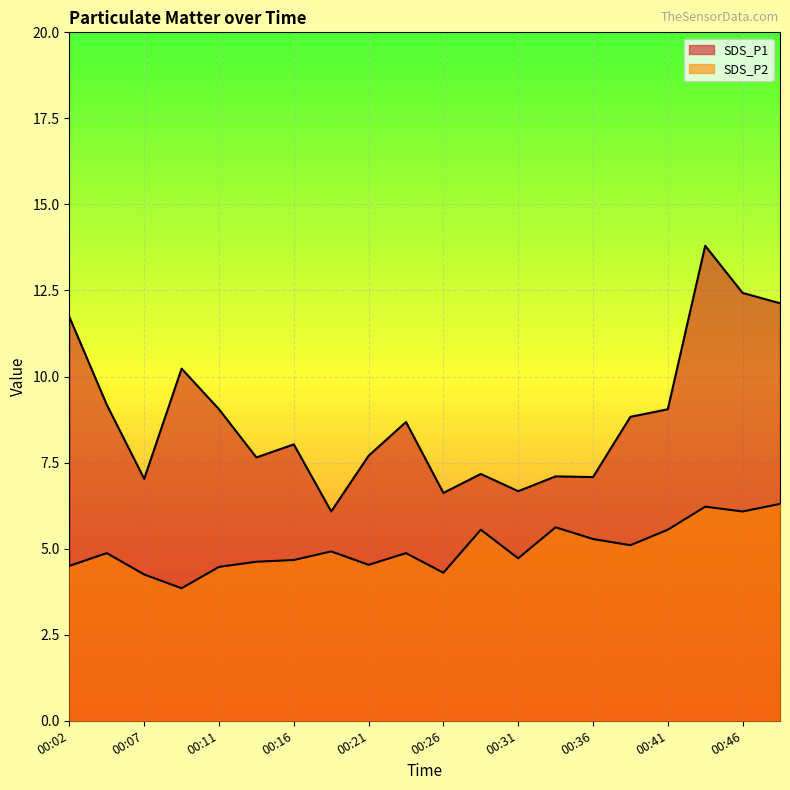

What is the spread (max minus min) of values at 00:26?

2.3